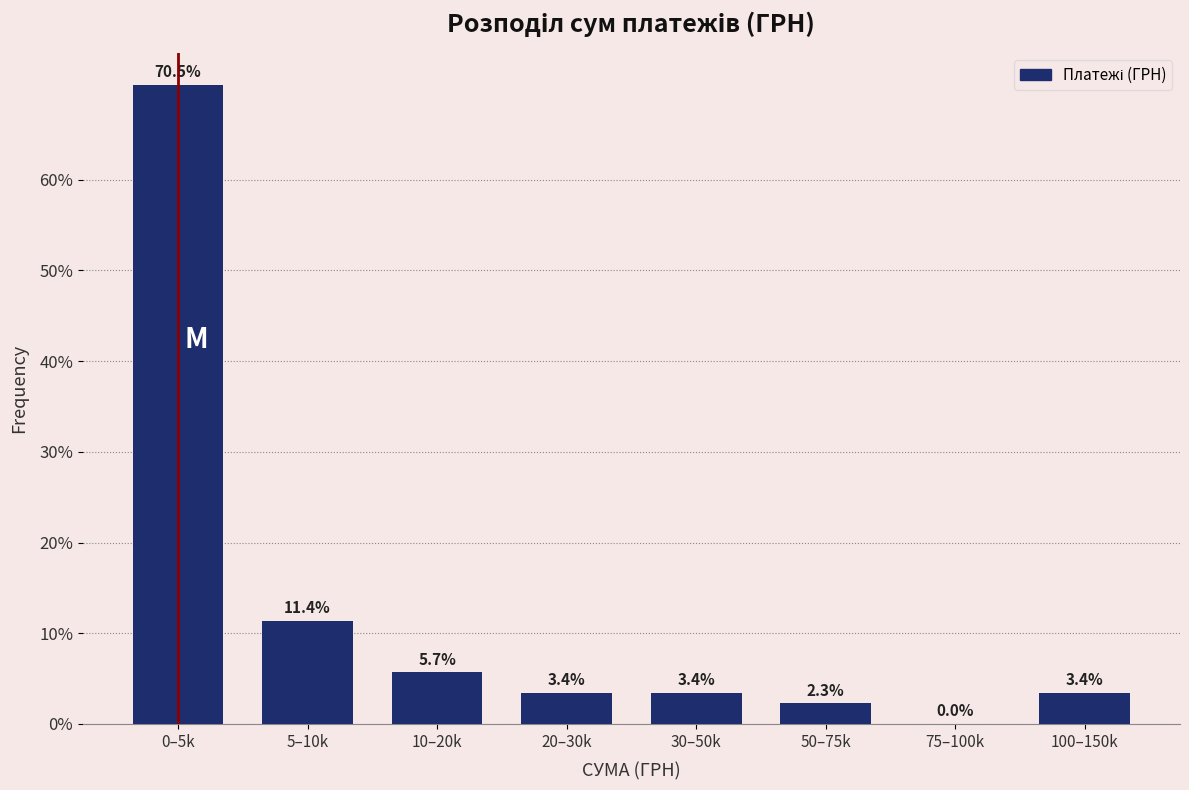

Reading left to right, extract all data points from this chart.

0–5k=70.5	5–10k=11.4	10–20k=5.7	20–30k=3.4	30–50k=3.4	50–75k=2.3	75–100k=0.0	100–150k=3.4